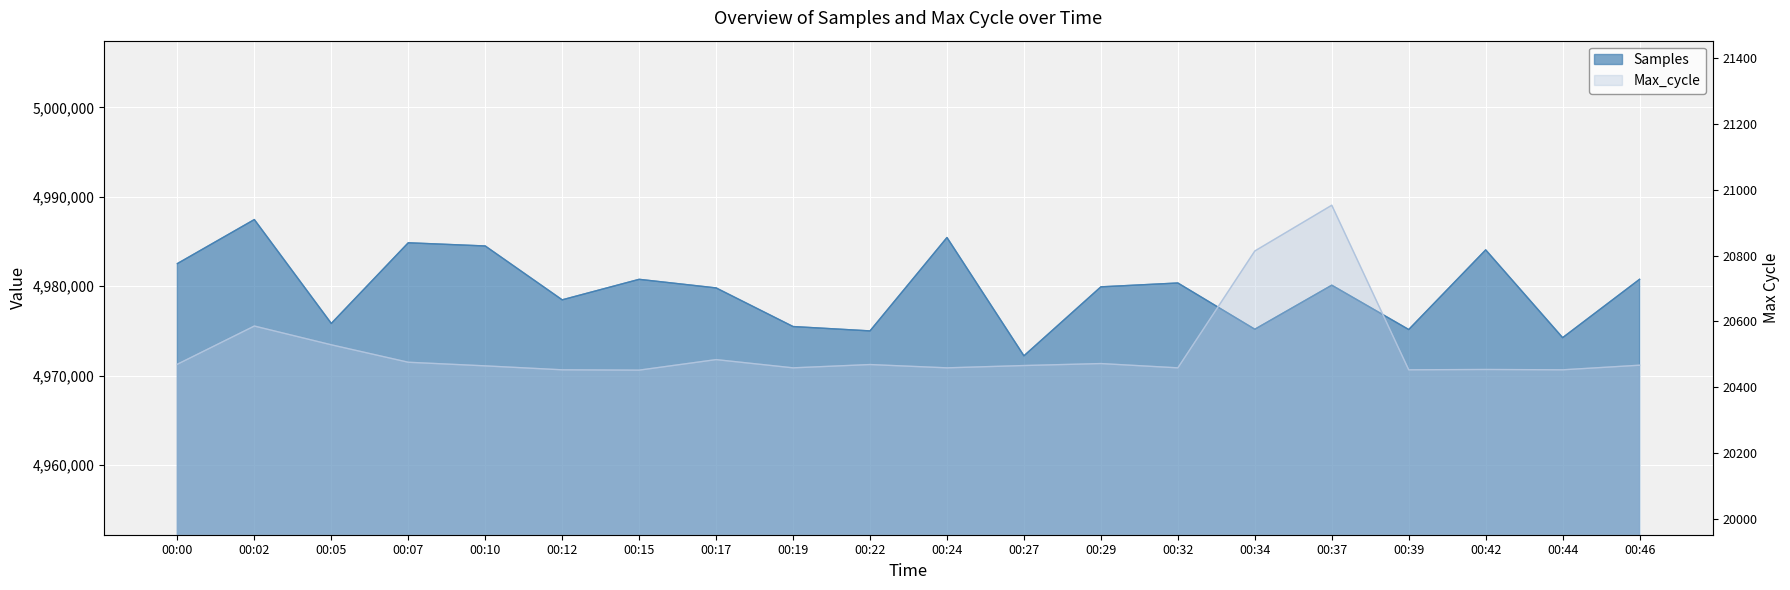

What is the approximate value at 00:32, to the nearest 50?

4980350